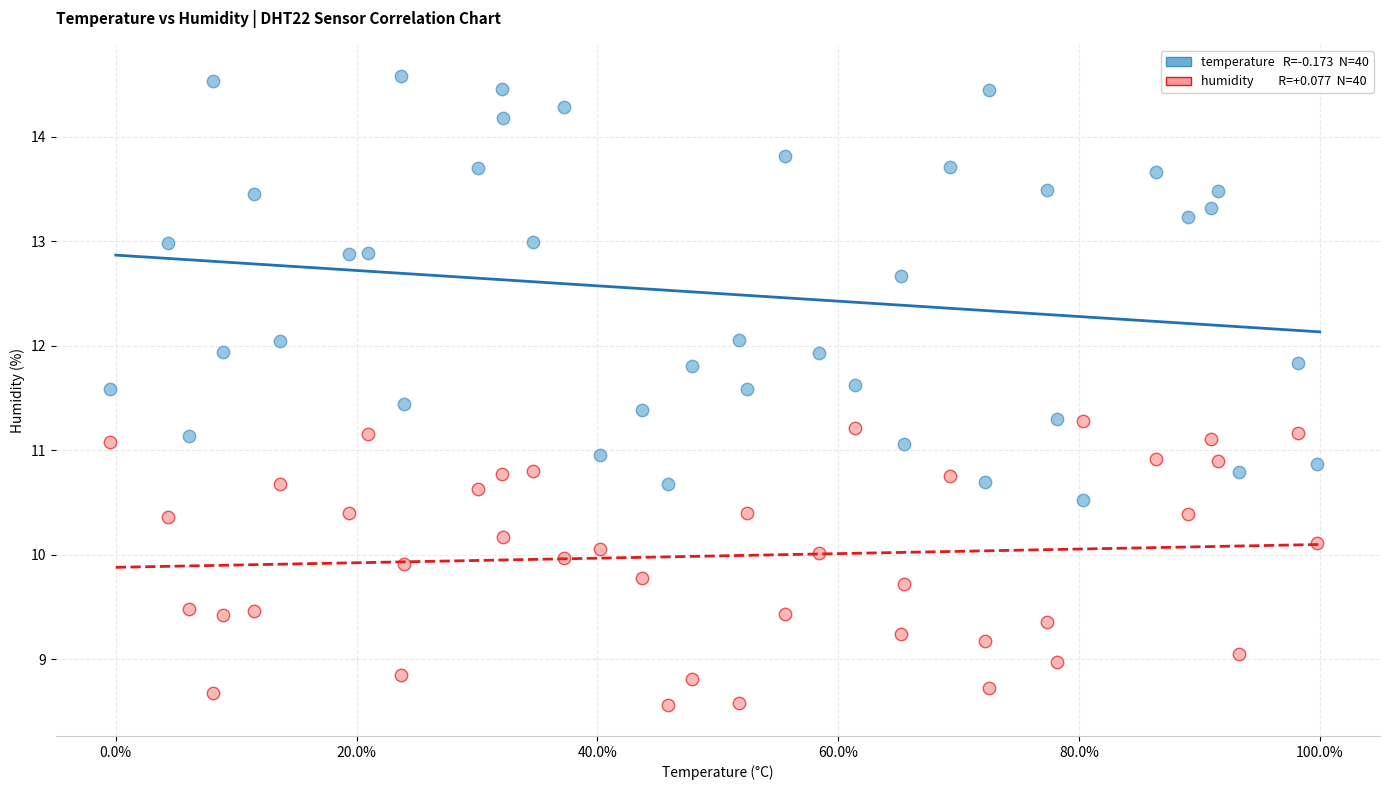

Across all data points, what is the range of X values (max minus min)?

1.0